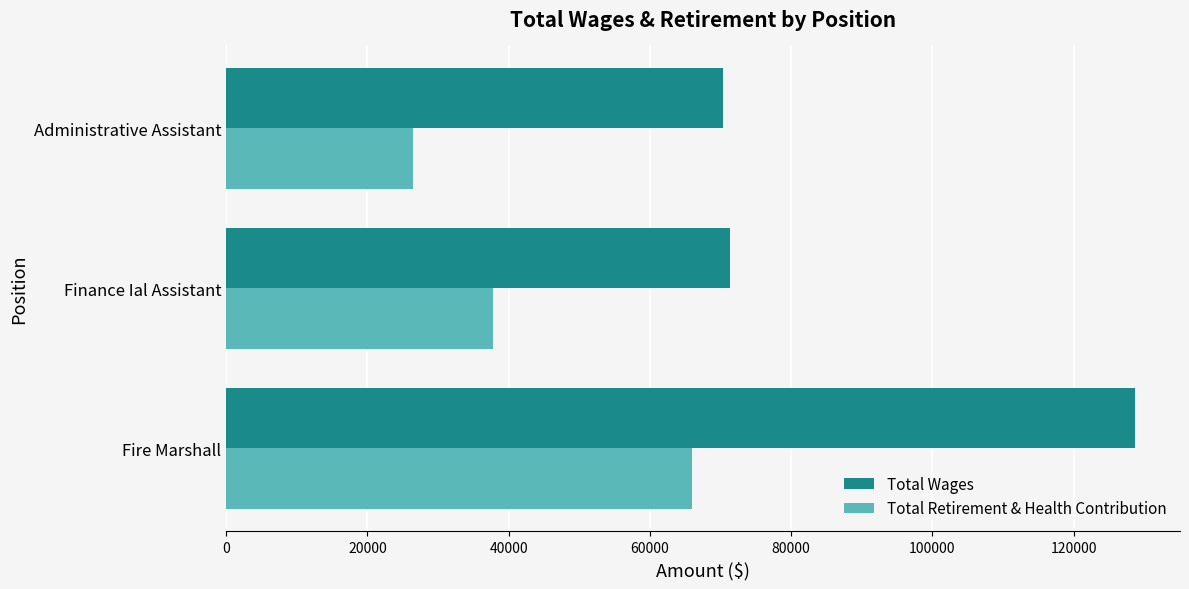

The value of Total Retirement & Health Contribution at Administrative Assistant is 26500. True or false?

True